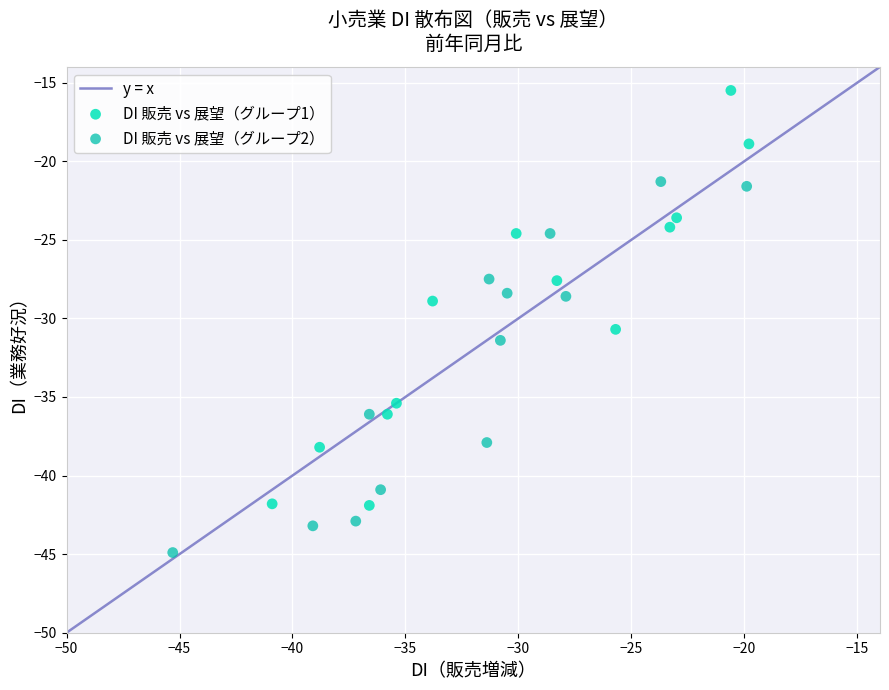

Which series contains the lowest Y value?

DI 販売 vs 展望（グループ2）